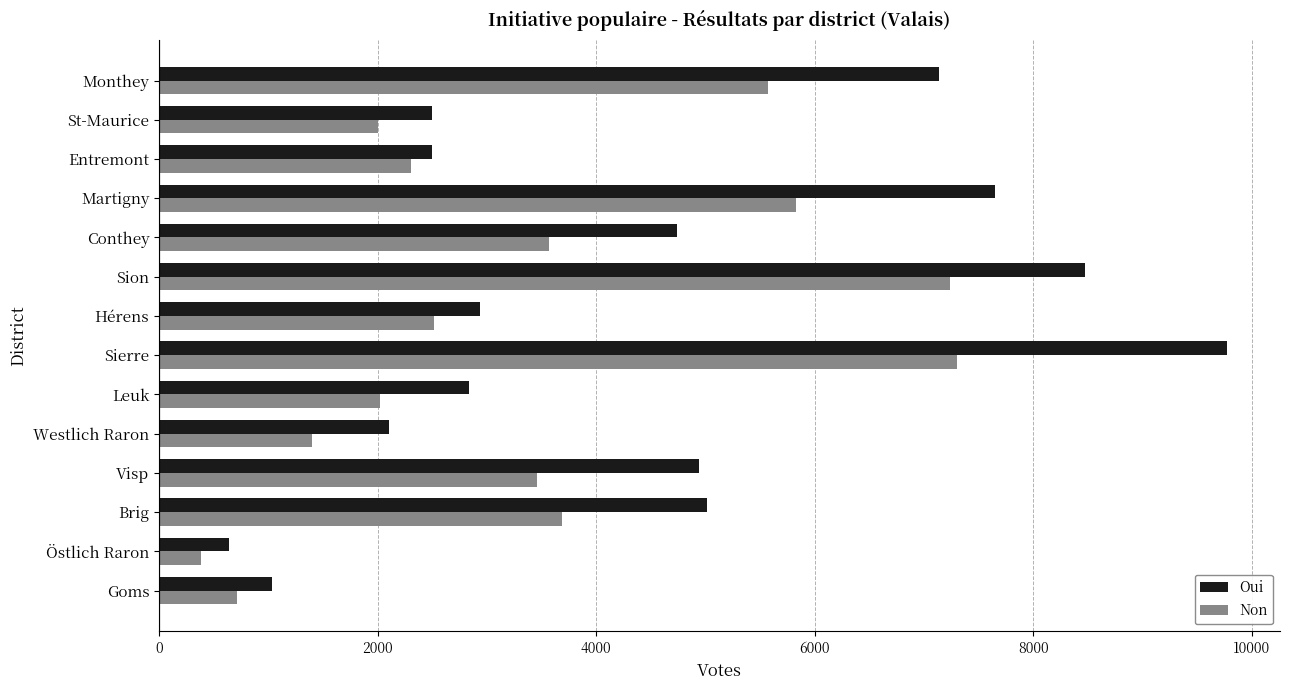

What are all the series names shown in the legend?

Oui, Non